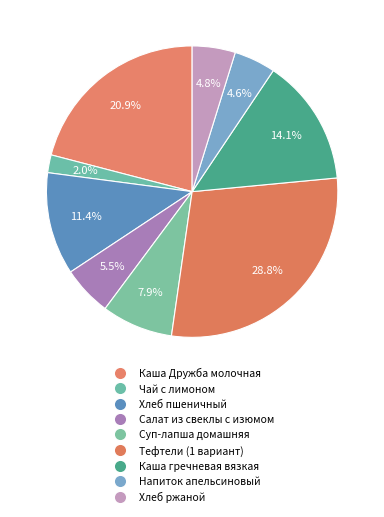

Does Хлеб пшеничный account for over 50% of the chart?

No